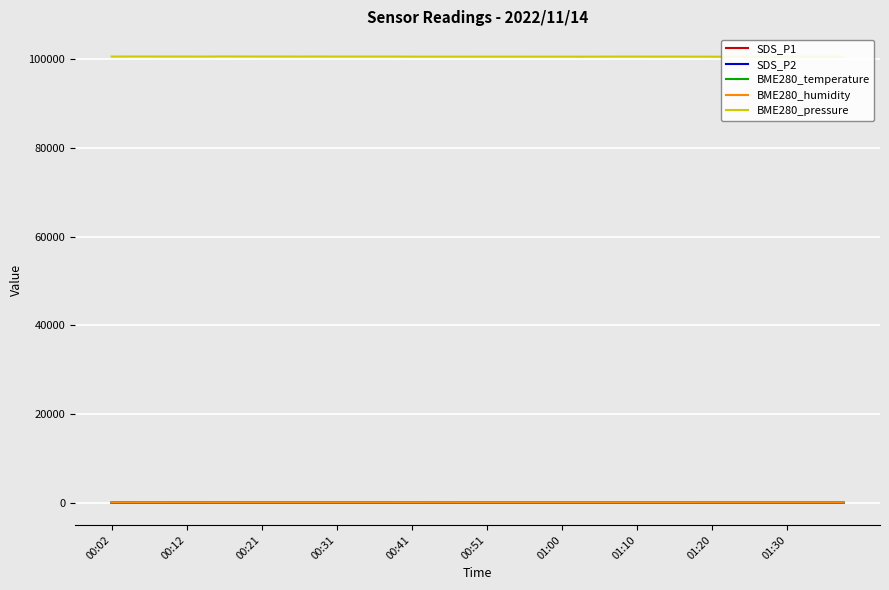

What is the difference between the second highest and second lowest values in the SDS_P2 series?

3.3